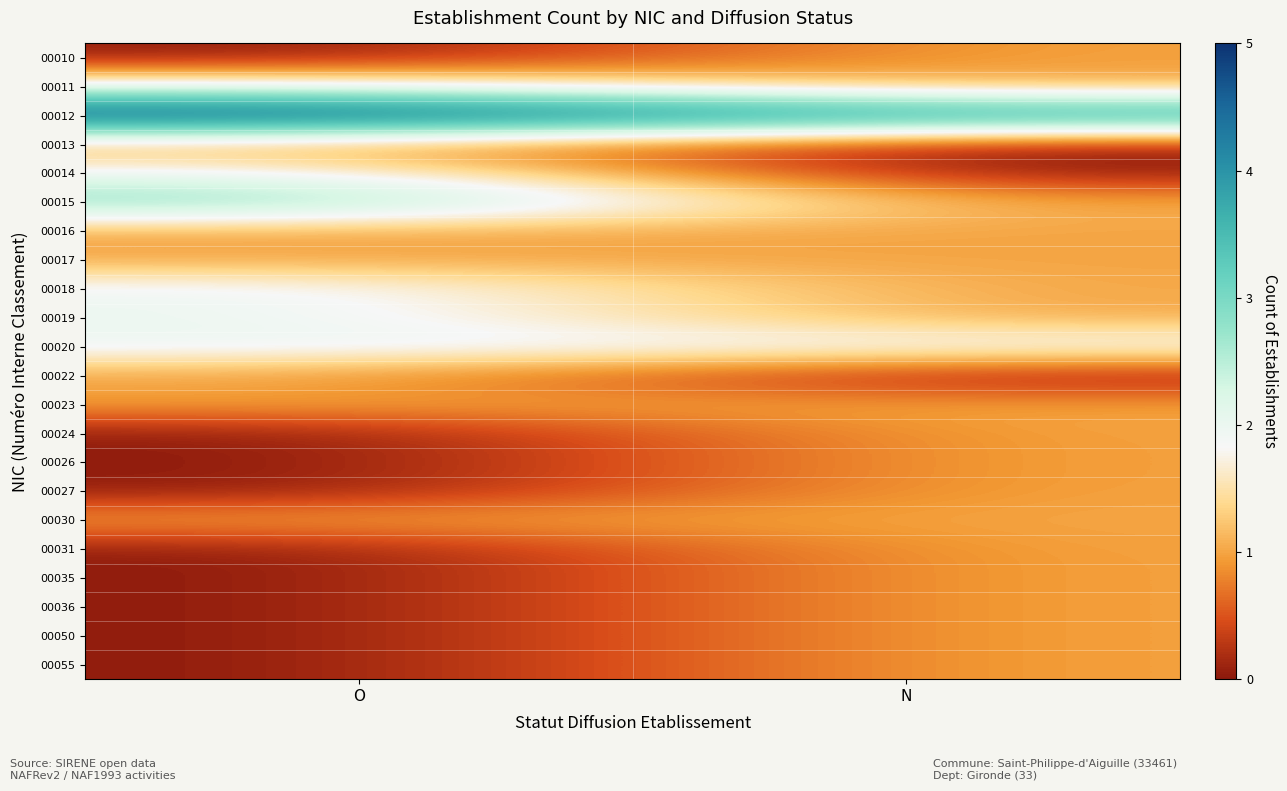

Which has a higher value, N or O?

N